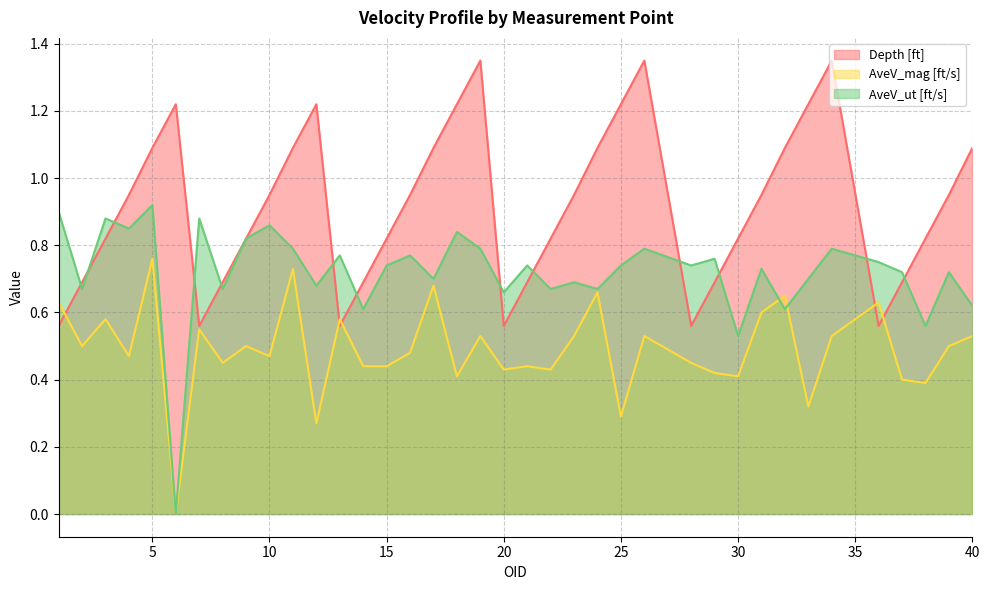

What is the sum of the Depth [ft] values at 5 and 26?

2.4